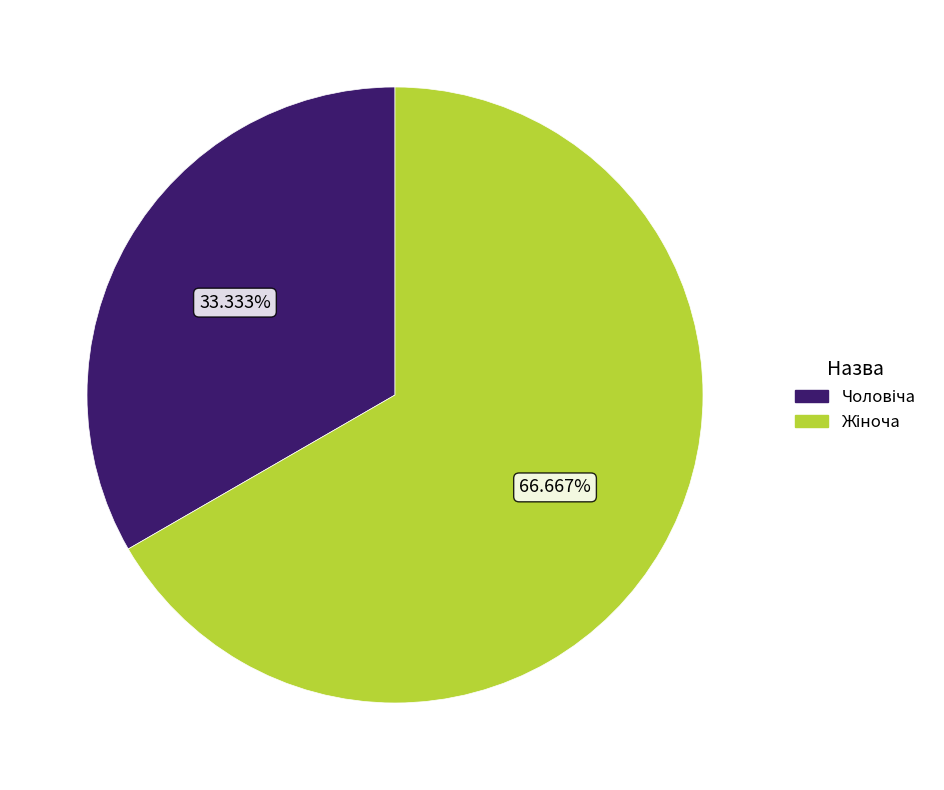

Is there any slice that represents more than half of the pie?

Yes